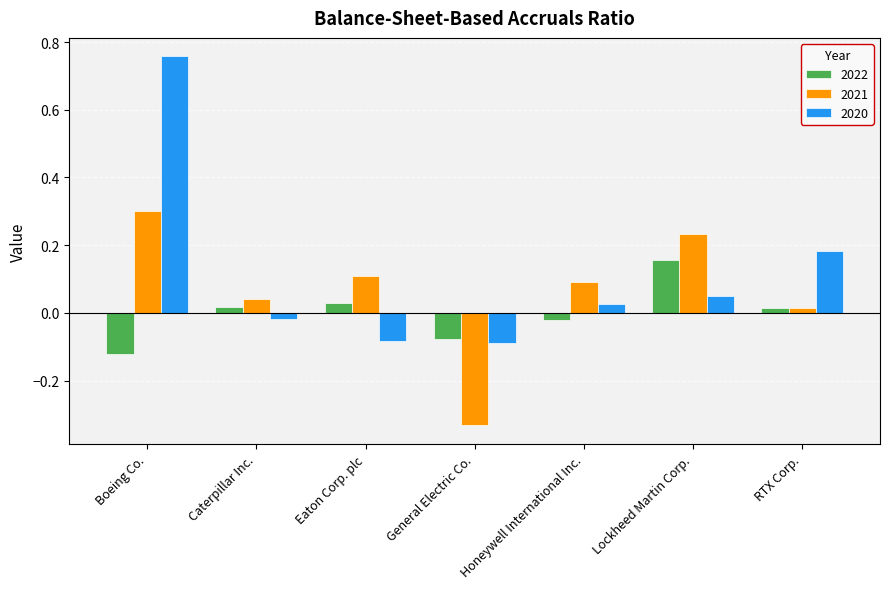

What is the label of the 3rd bar from the right?

Honeywell International Inc.